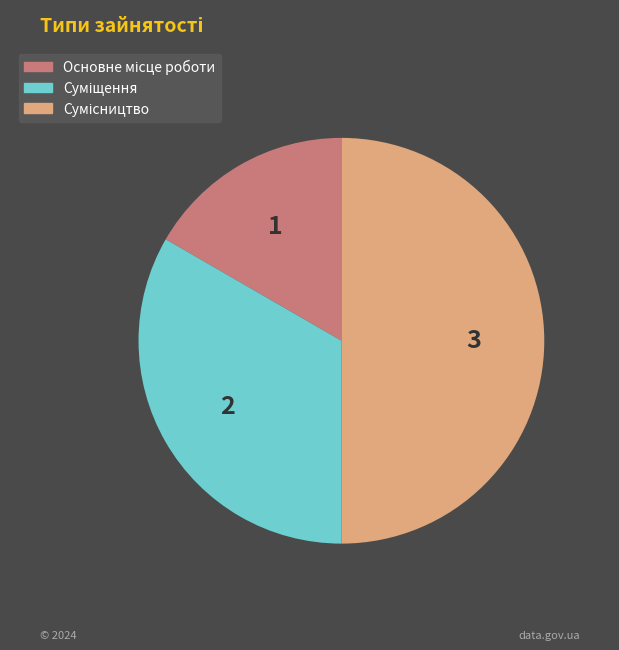

Which category has the biggest portion of the pie?

Сумісництво